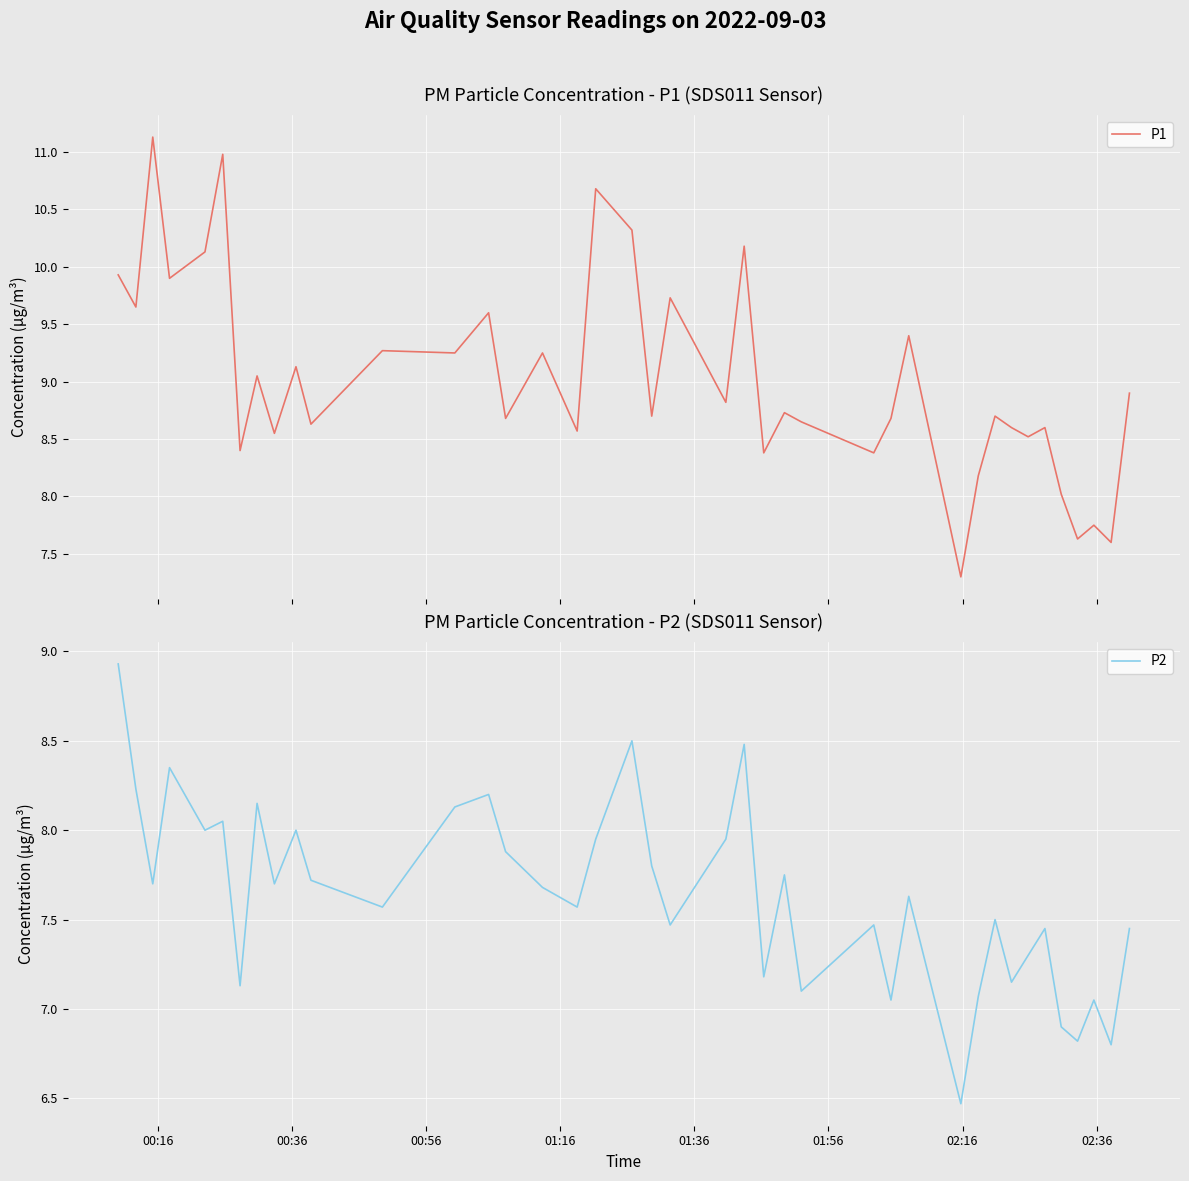

Is it true that P2 equals 1.9 at 20?

False